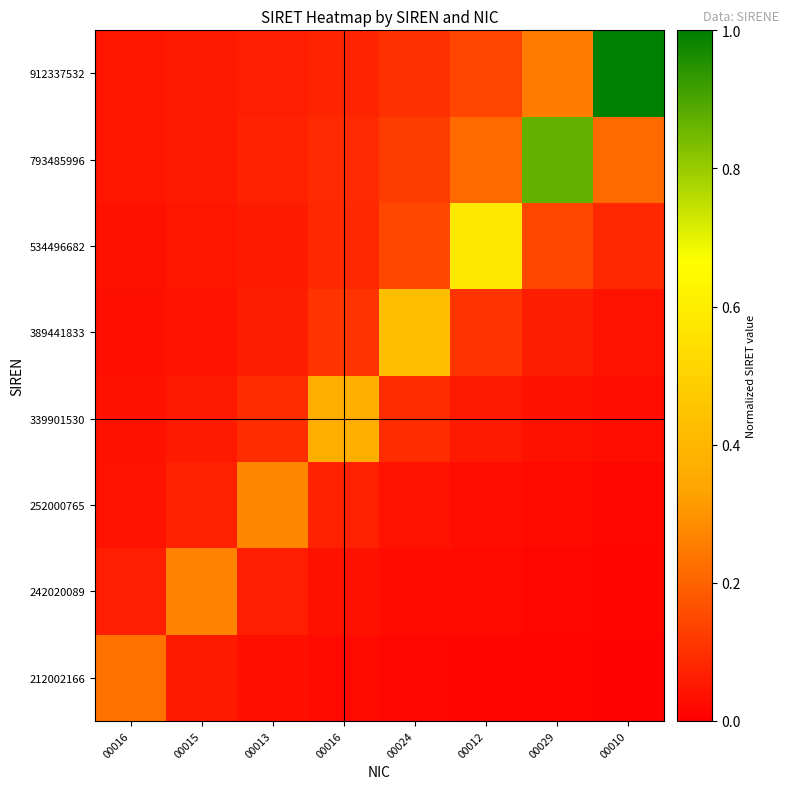

What is the spread (max minus min) of values at 00016?

0.2